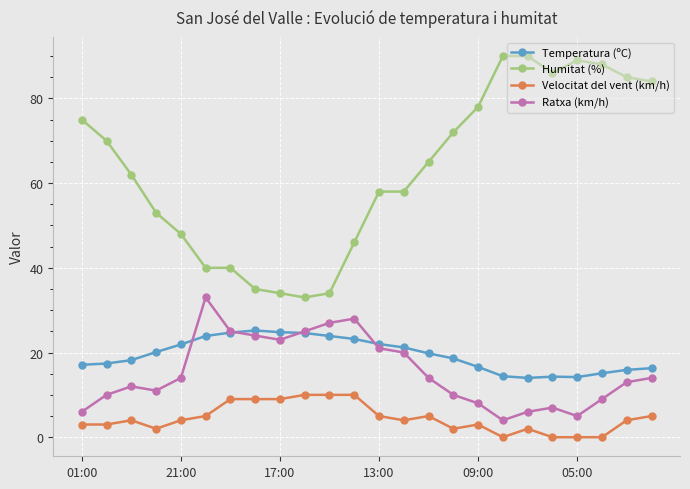

How many lines are shown in the chart?

4